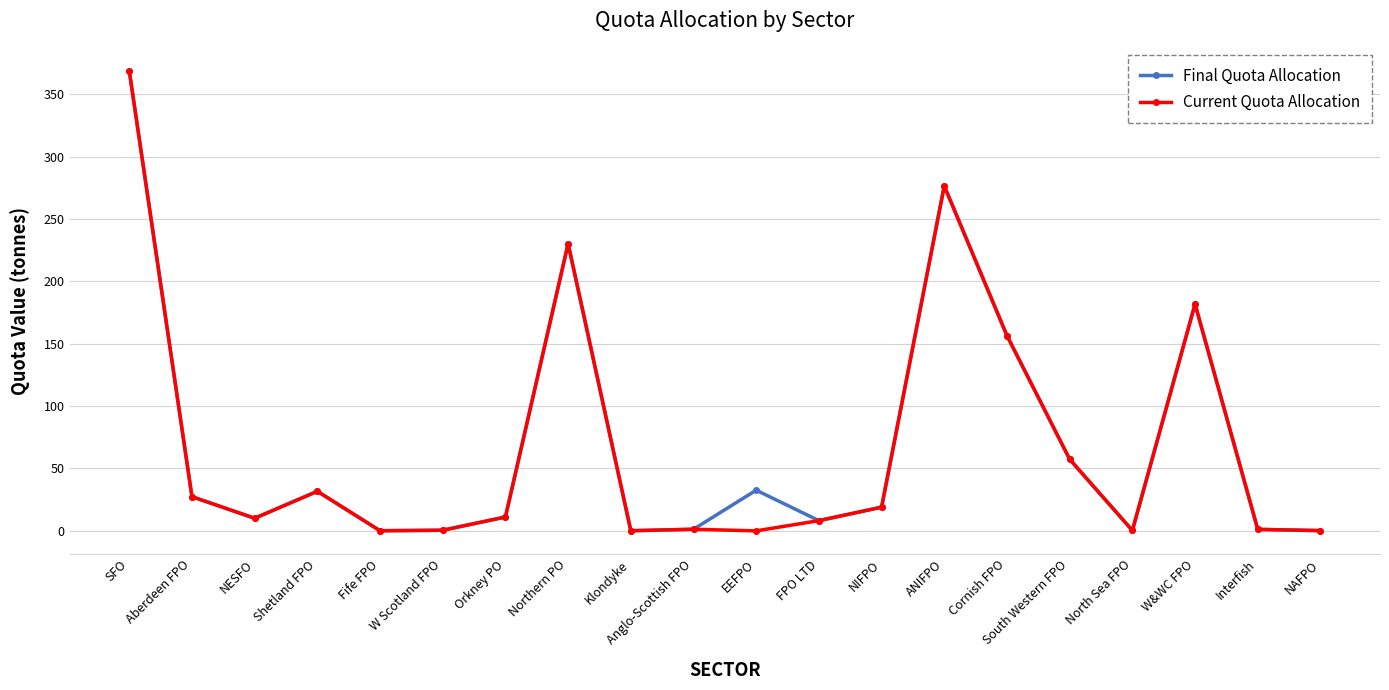

At how many categories does at least one series exceed 212?

3